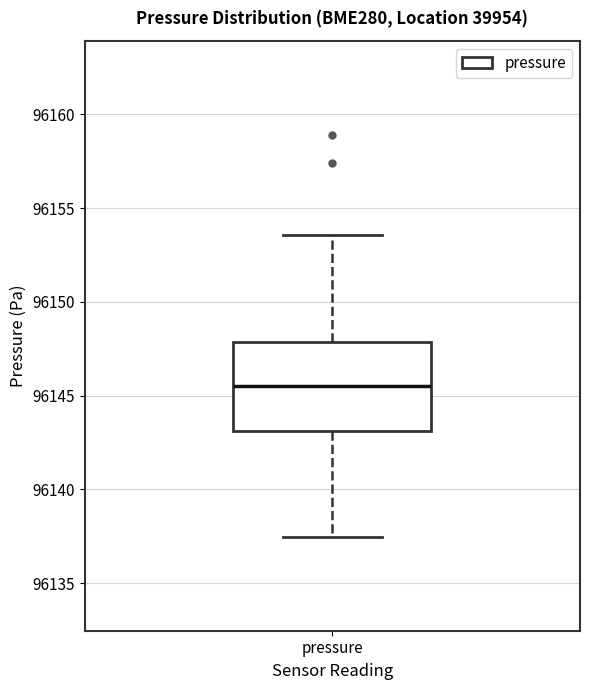

Where does the median line of the box for pressure sit on the y-axis? The values are not printed on the chart, so give them approximately, as read against the axis.

96145.5